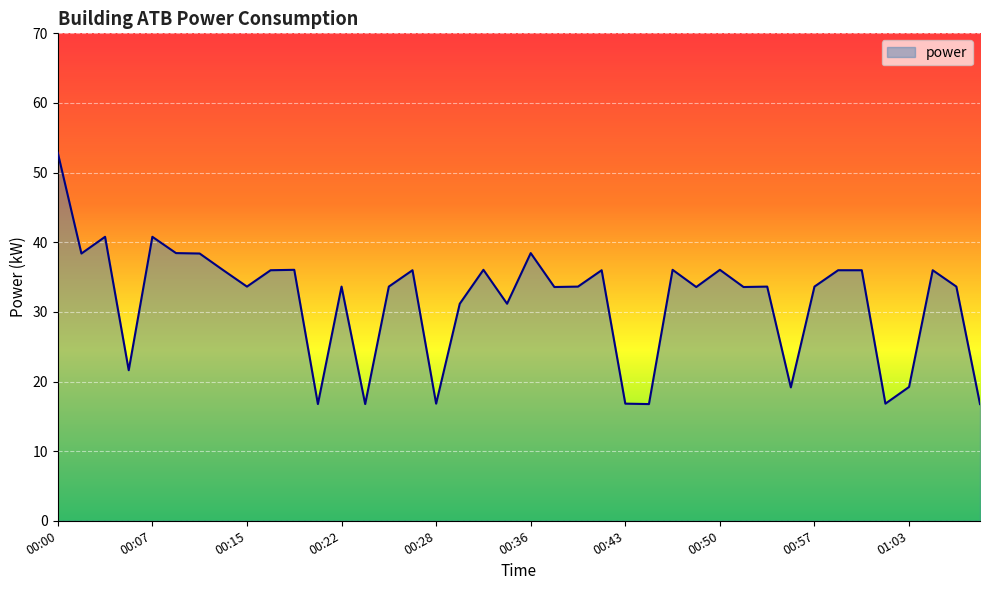

What is the smallest value displayed?

16.8